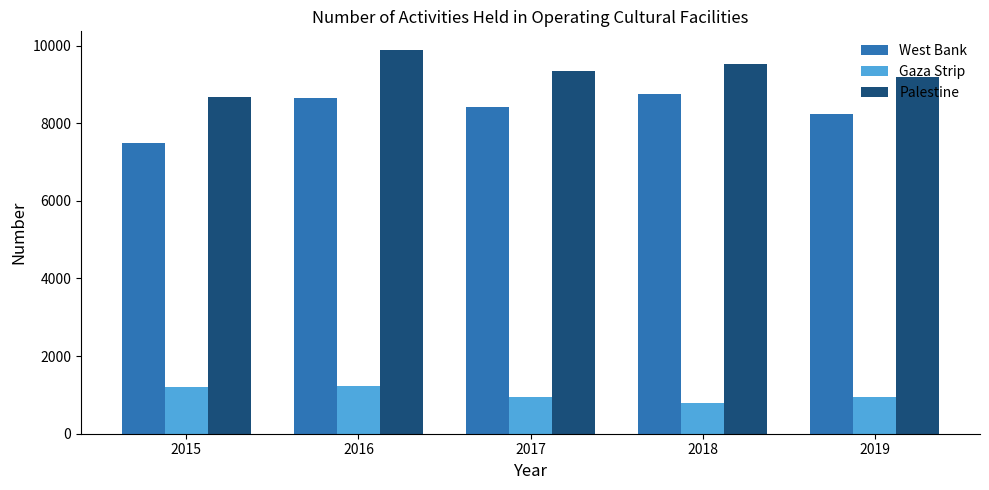

What is the minimum value for West Bank?

7479